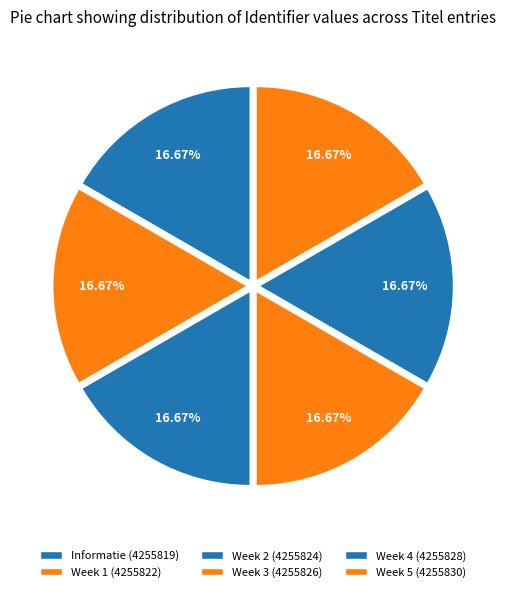

How much of the chart is everything except Informatie?

83.3%